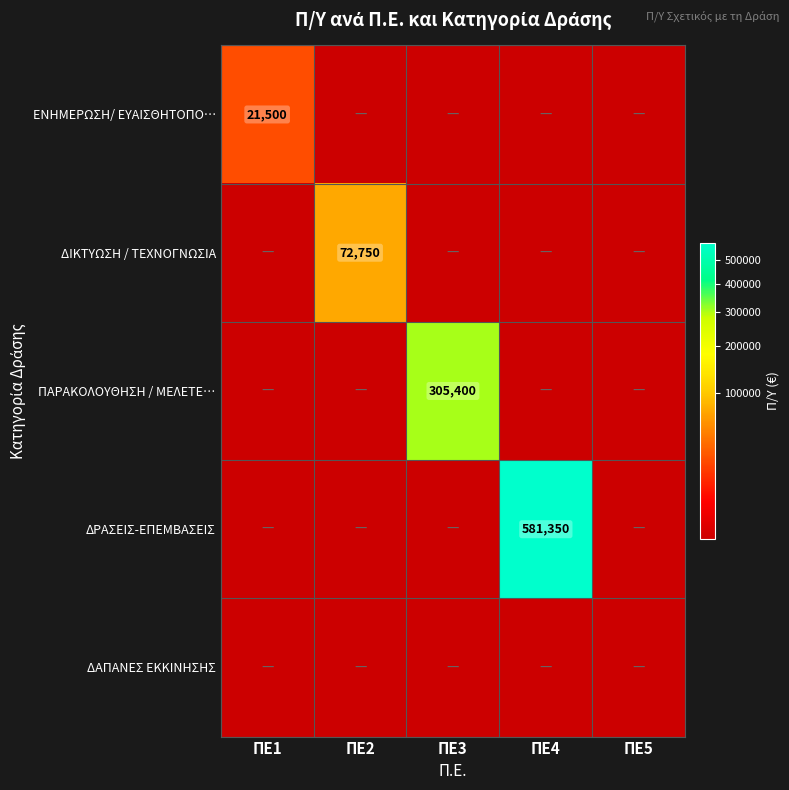

True or false: ΠΑΡΑΚΟΛΟΥΘΗΣΗ / ΜΕΛΕΤΕ… has a value of 543107.1 at ΠΕ3.

False